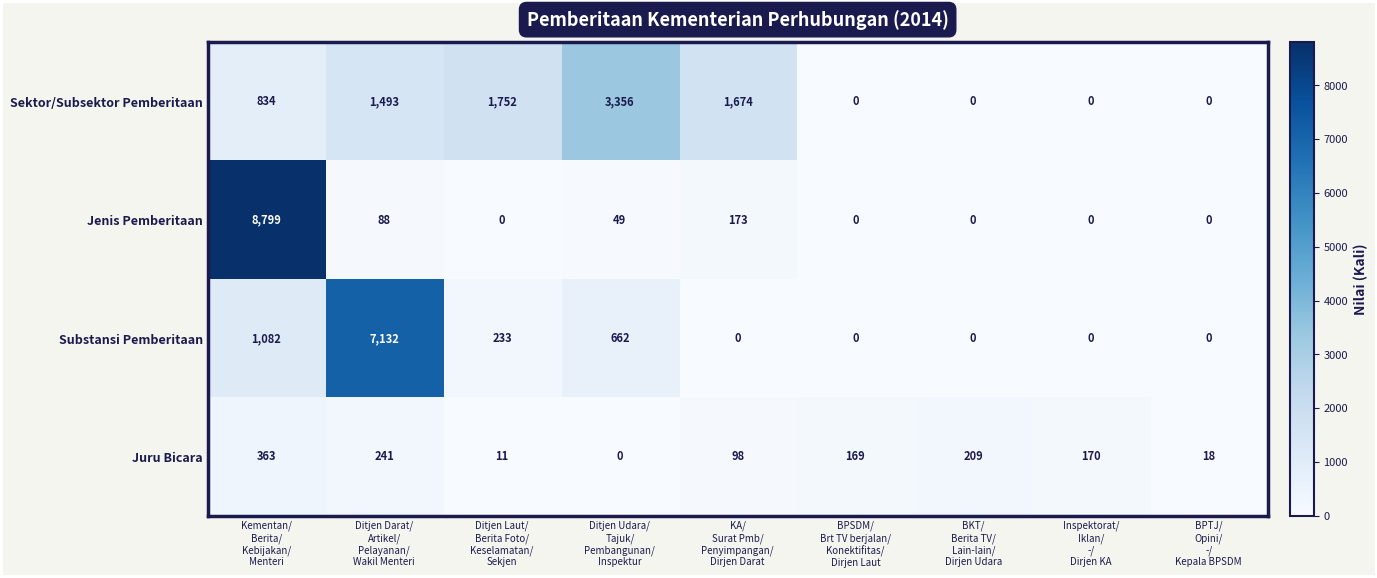

List the series in order of their peak value, lowest first.

Juru Bicara, Sektor/Subsektor Pemberitaan, Substansi Pemberitaan, Jenis Pemberitaan